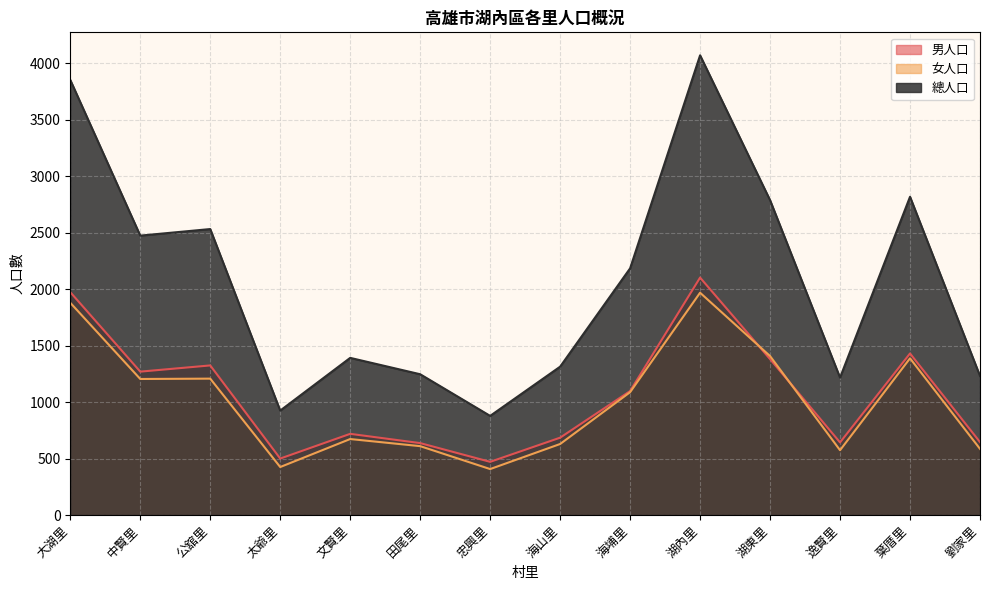

Reading left to right, list all the values displayed in this chart.

男人口: 1974	1270	1325	500	719	637	471	685	1098	2103	1381	643	1431	646
女人口: 1880	1205	1208	425	673	610	407	629	1088	1969	1408	574	1388	586
總人口: 3854	2475	2533	925	1392	1247	878	1314	2185	4072	2789	1217	2819	1232